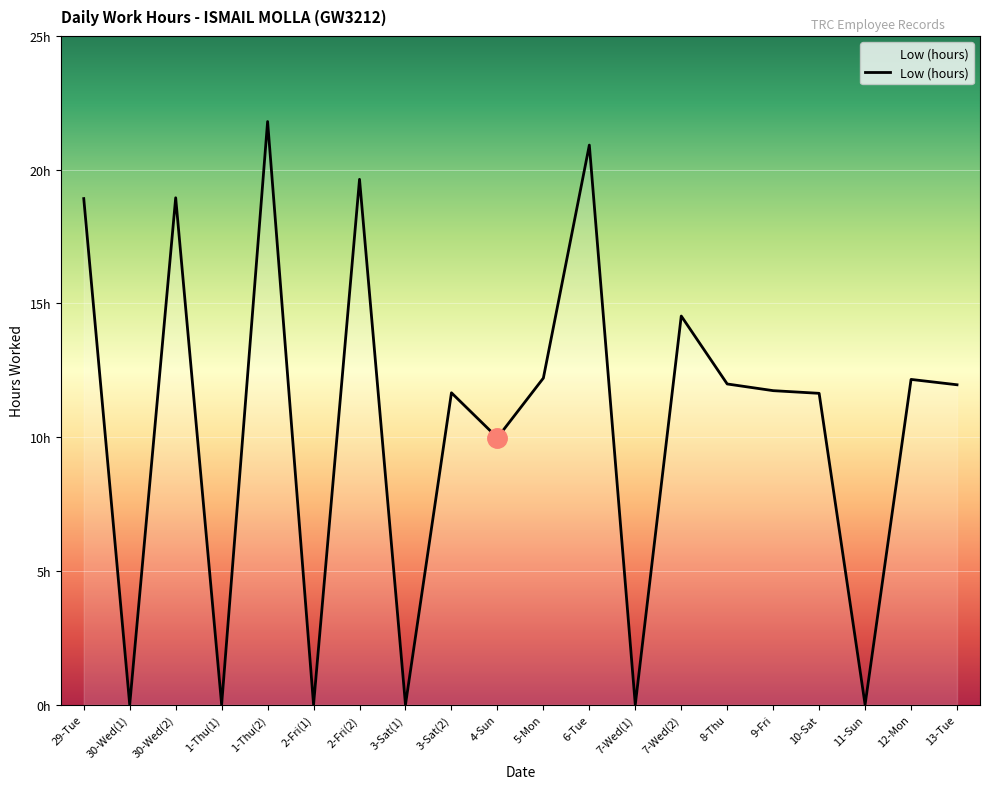

True or false: the data has more than 1 interior local peaks.

True